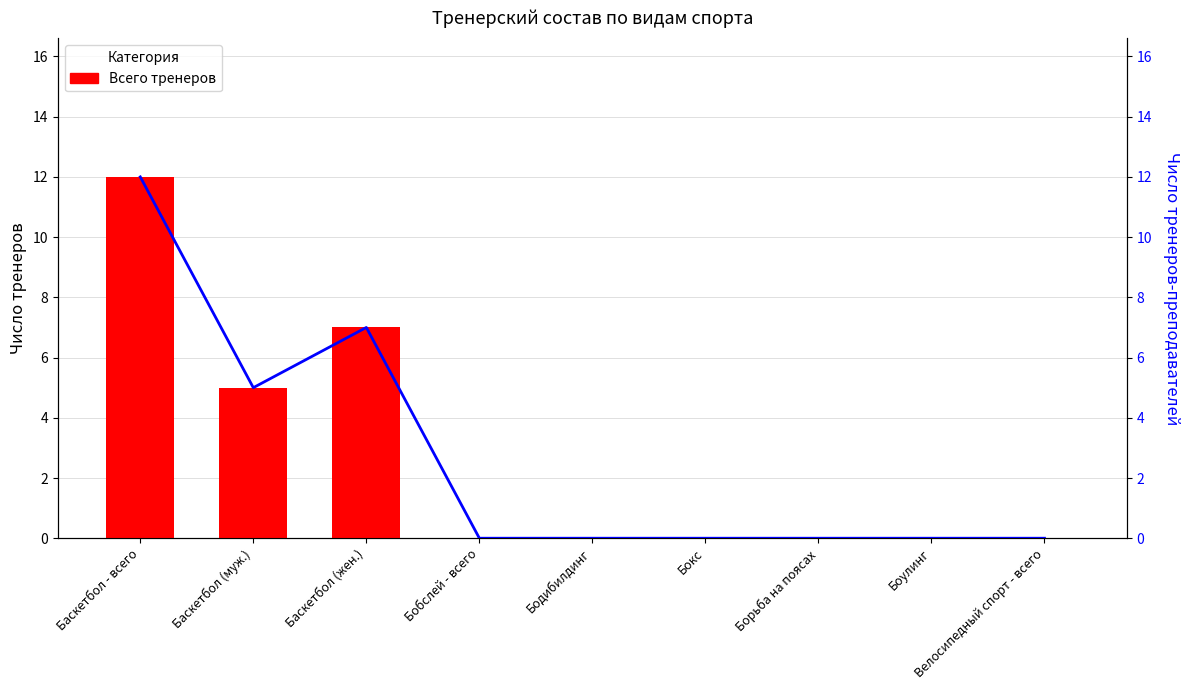

Is the value of Всего тренеров at Баскетбол (жен.) greater than the value of Тренеры-преподаватели at Бокс?

Yes